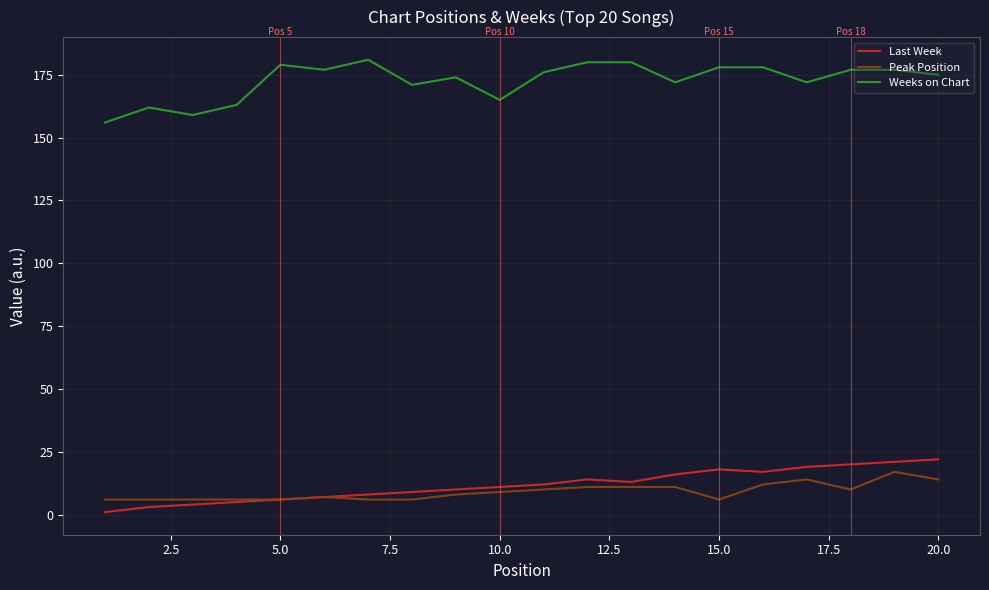

True or false: Peak Position has more than 1 interior local peaks.

True